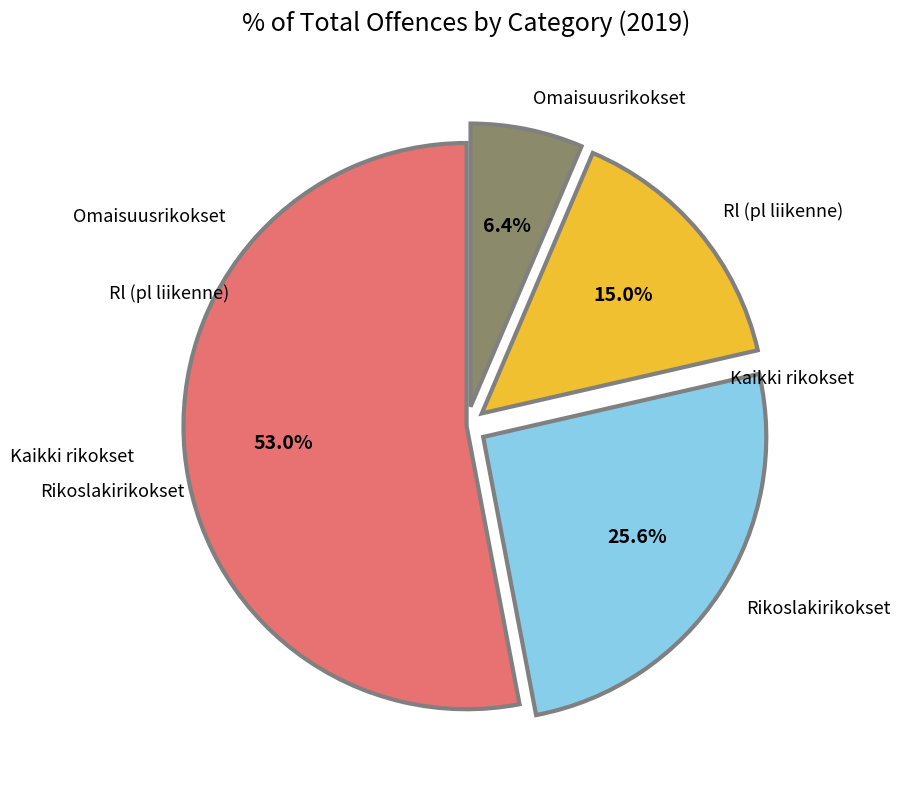

Is there a majority slice in this chart?

Yes